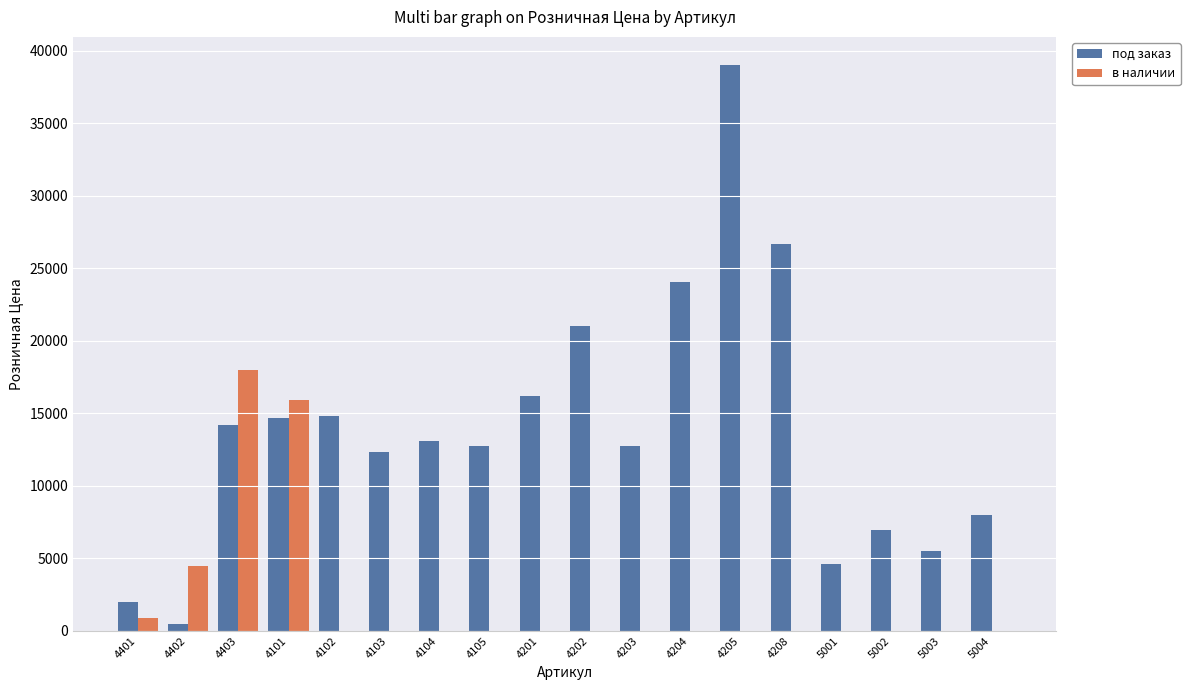

At which label is в наличии closest to 9000?

4402